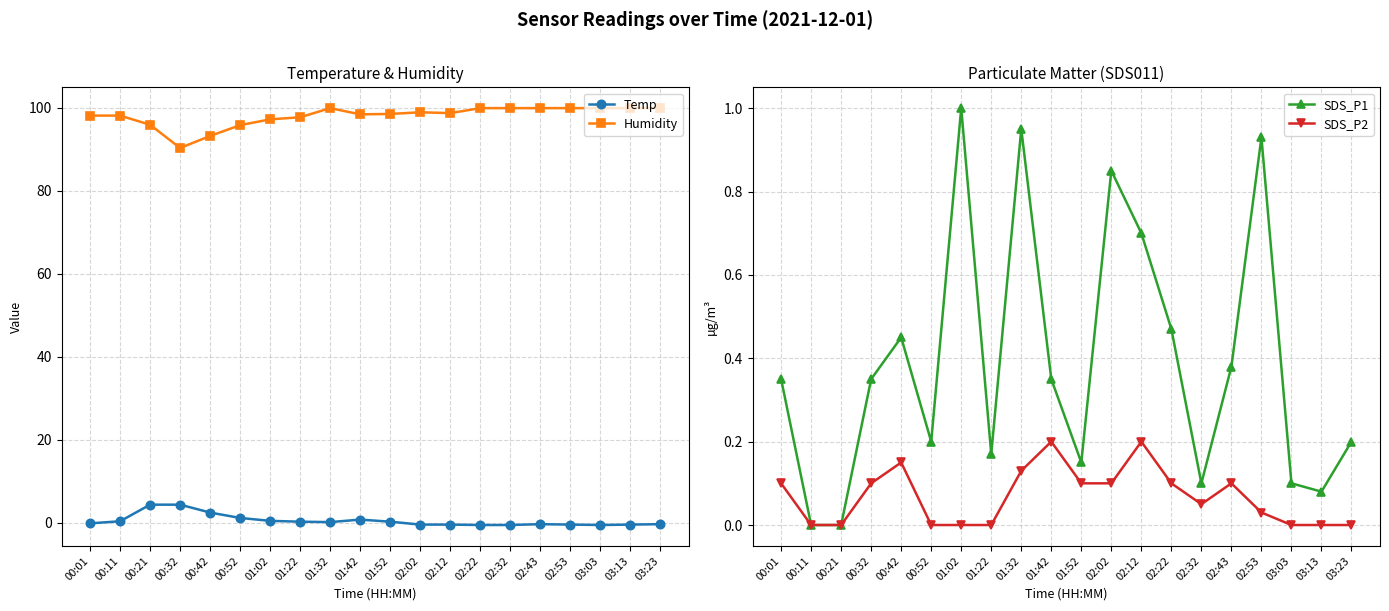

What are all the series names shown in the legend?

Temp, Humidity, SDS_P1, SDS_P2